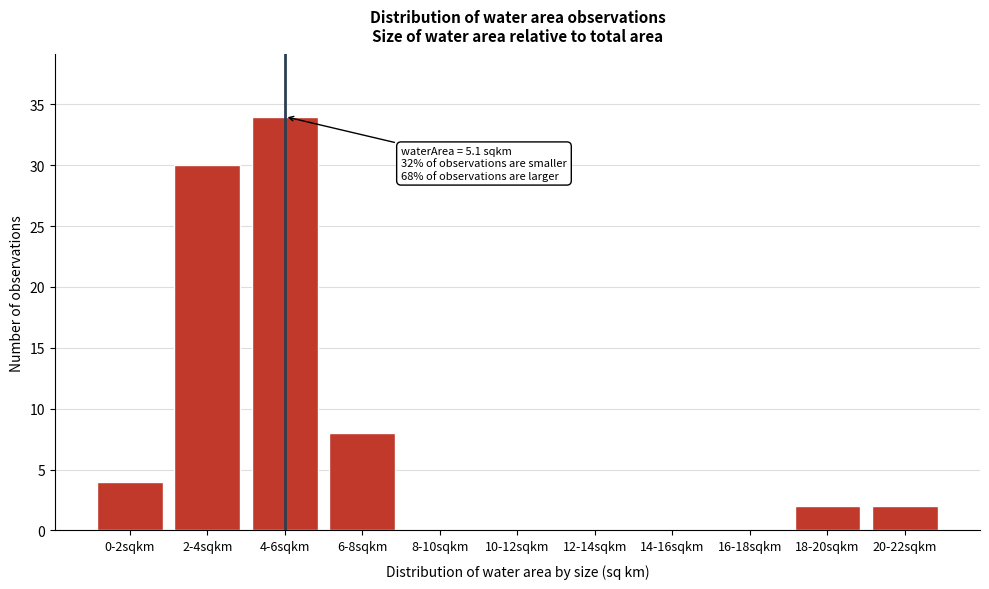

Reading right to left, list all the values displayed in this chart.

20-22sqkm=2	18-20sqkm=2	16-18sqkm=0	14-16sqkm=0	12-14sqkm=0	10-12sqkm=0	8-10sqkm=0	6-8sqkm=8	4-6sqkm=34	2-4sqkm=30	0-2sqkm=4